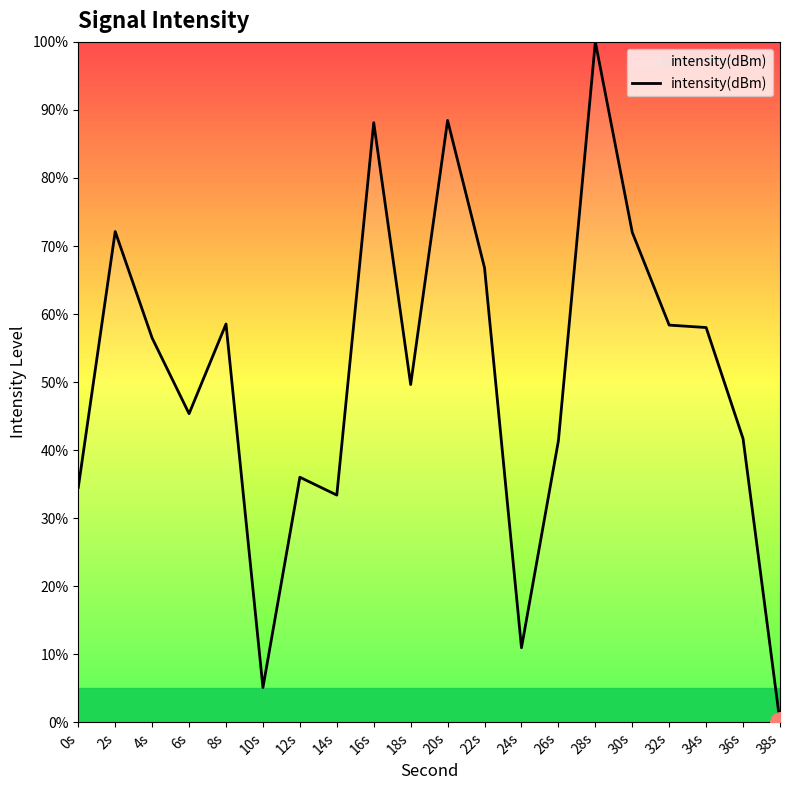

What value does the data have at 16s?

88.1